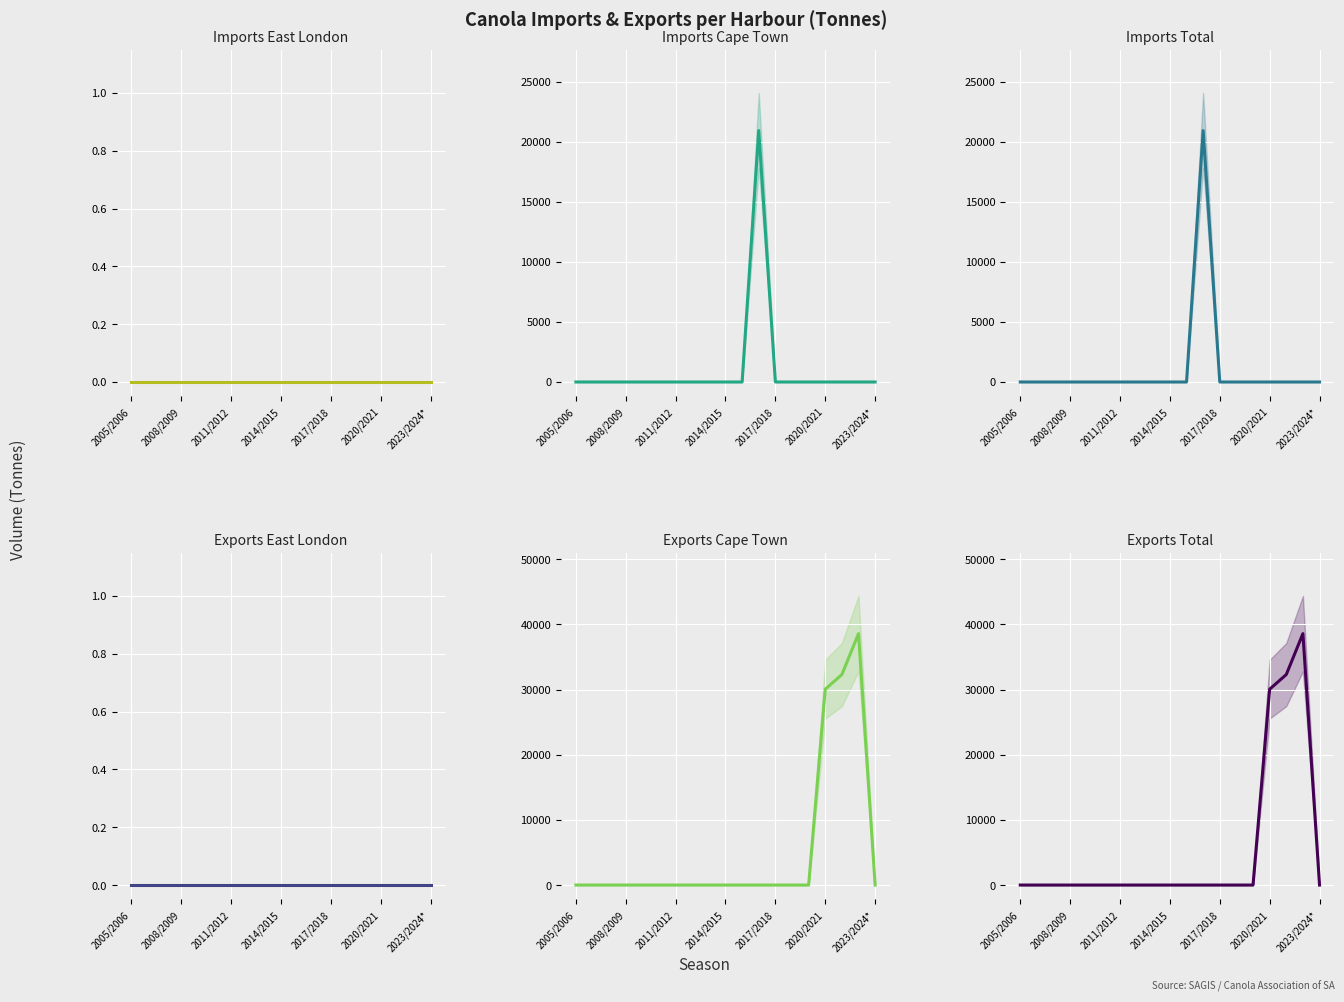

What is the total value across all series at 16?

64594